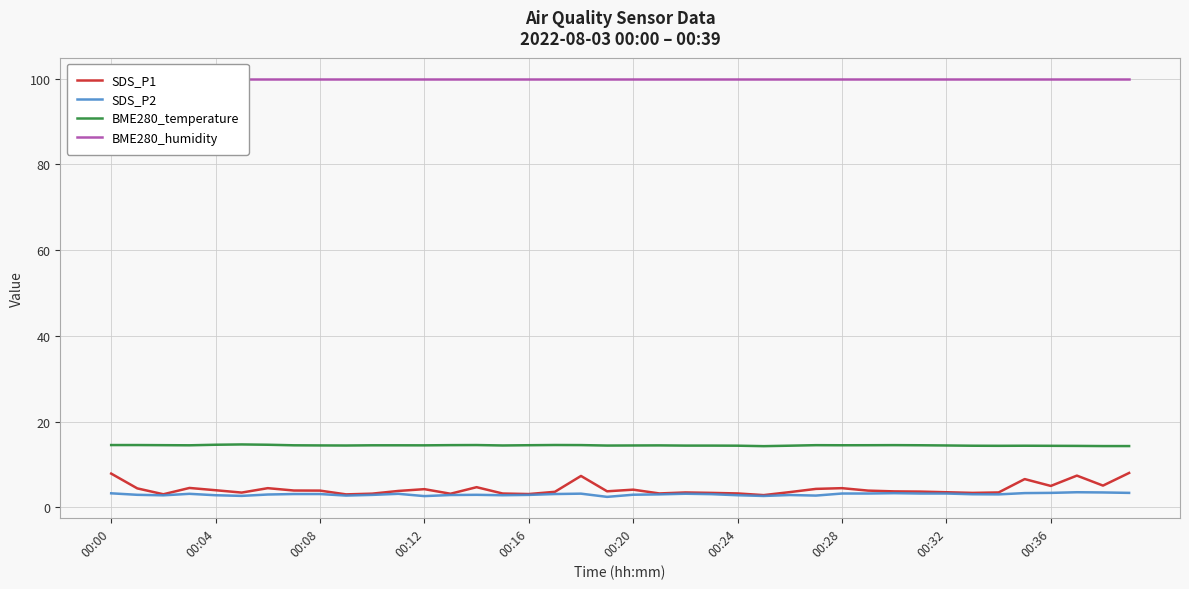

The SDS_P1 series shows 4.2 at 00:12. True or false?

True